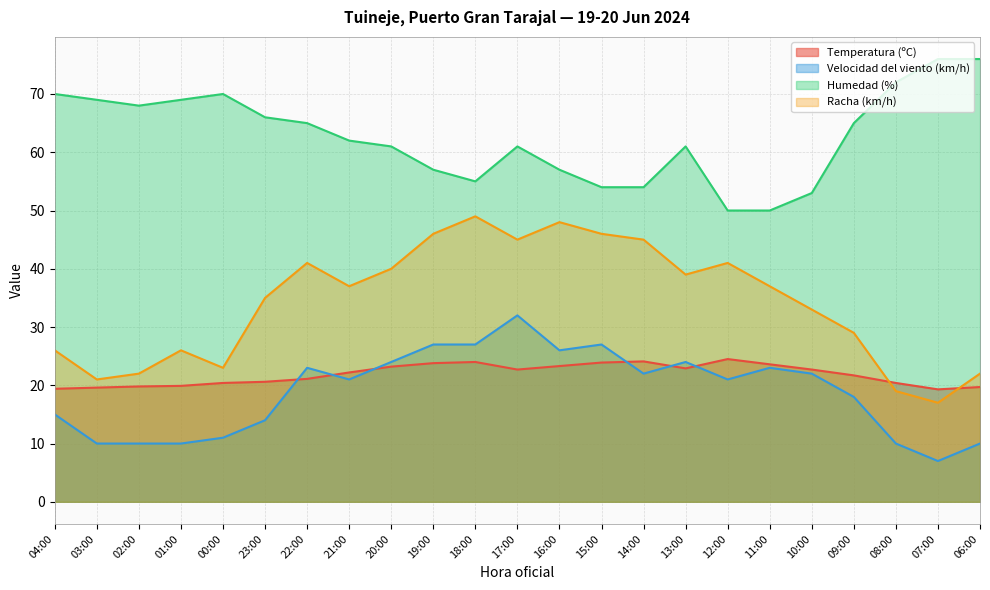

Between which two adjacent categories do Racha (km/h) and Temperatura (ºC) first intersect?

09:00 and 08:00